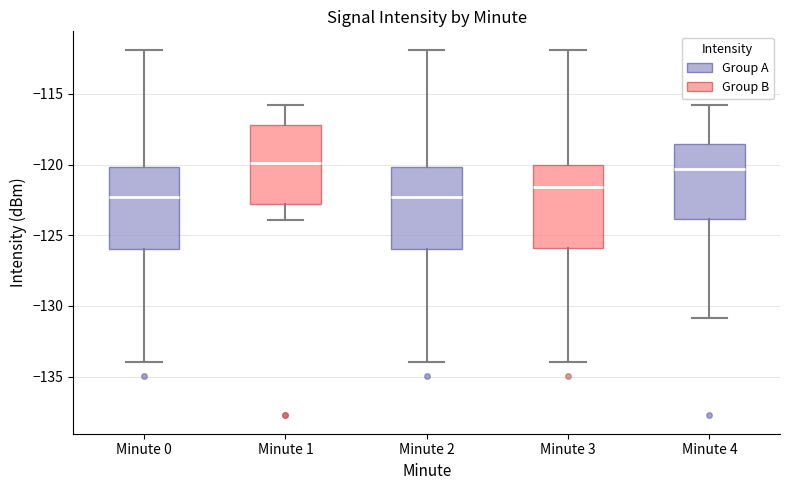

Where is the lower edge of the box for Minute 4 on the y-axis? The values are not printed on the chart, so give them approximately, as read against the axis.

-124.0